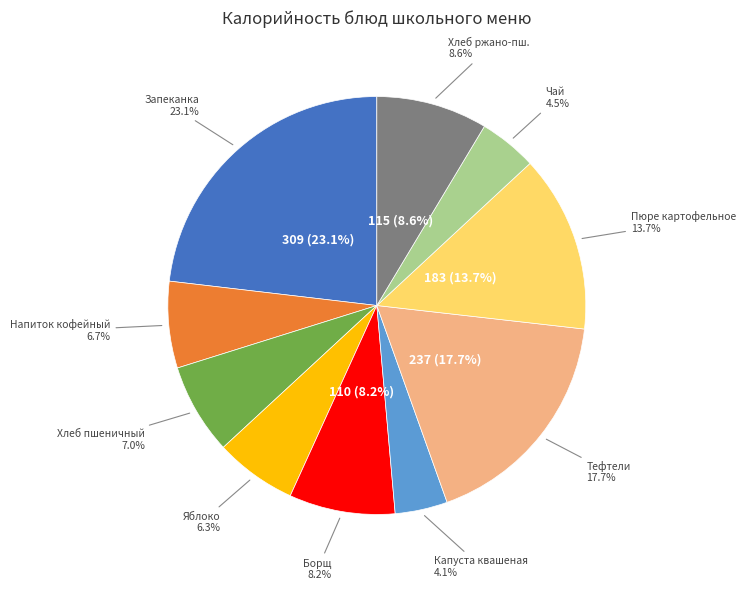

How many segments does this pie chart have?

10